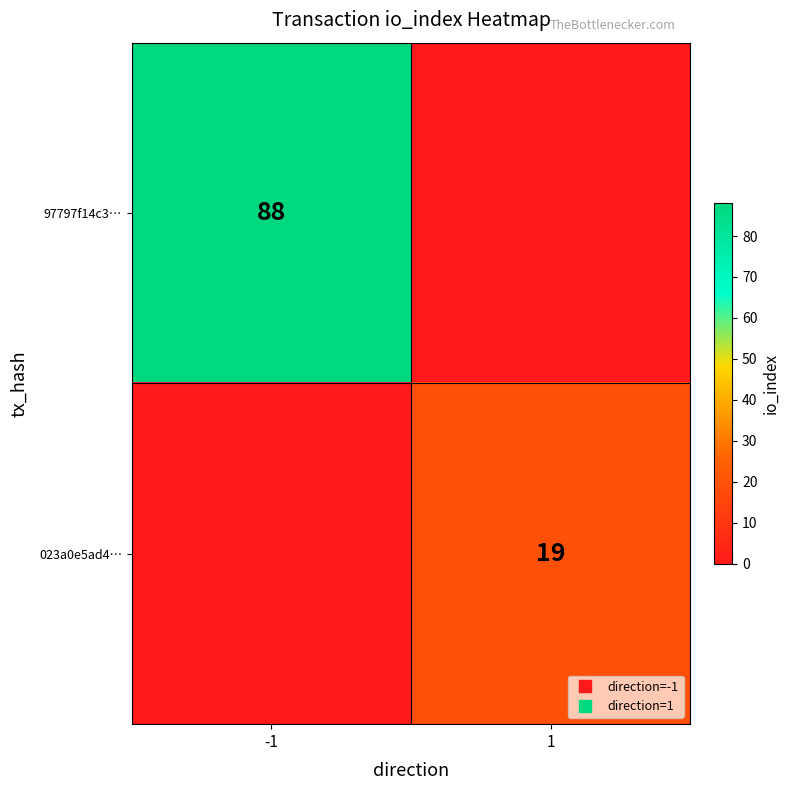

What is the sum of the 023a0e5ad4… values at 1 and -1?

19